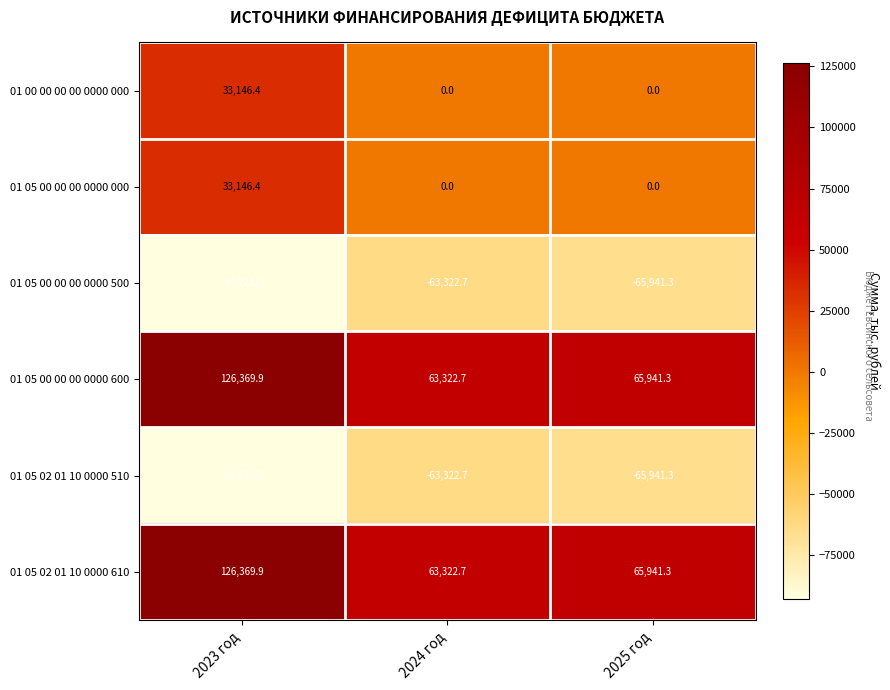

Reading left to right, list all the values displayed in this chart.

01 00 00 00 00 0000 000: 2023 год=33146.4	2024 год=0.0	2025 год=0.0
01 05 00 00 00 0000 000: 2023 год=33146.4	2024 год=0.0	2025 год=0.0
01 05 00 00 00 0000 500: 2023 год=-93223.5	2024 год=-63322.7	2025 год=-65941.3
01 05 00 00 00 0000 600: 2023 год=126369.9	2024 год=63322.7	2025 год=65941.3
01 05 02 01 10 0000 510: 2023 год=-93223.5	2024 год=-63322.7	2025 год=-65941.3
01 05 02 01 10 0000 610: 2023 год=126369.9	2024 год=63322.7	2025 год=65941.3